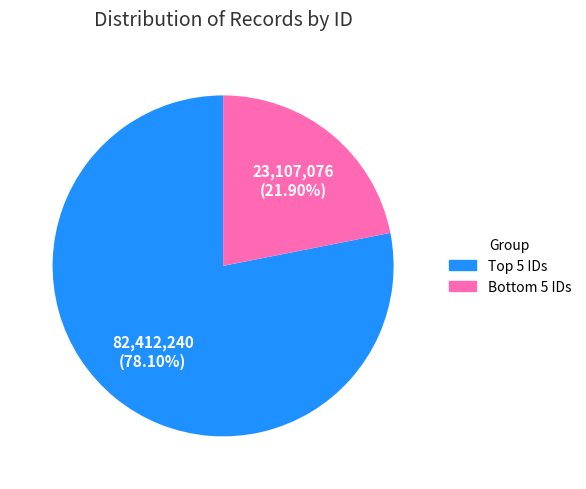

Does any single category account for the majority?

Yes